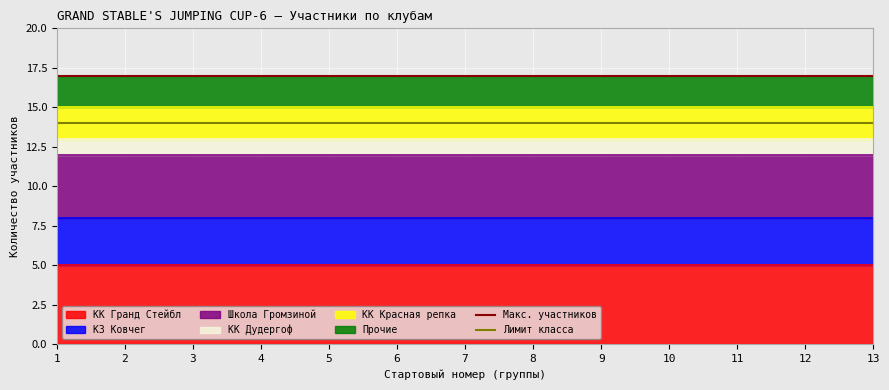

The Лимит класса series shows 14 at 2. True or false?

True